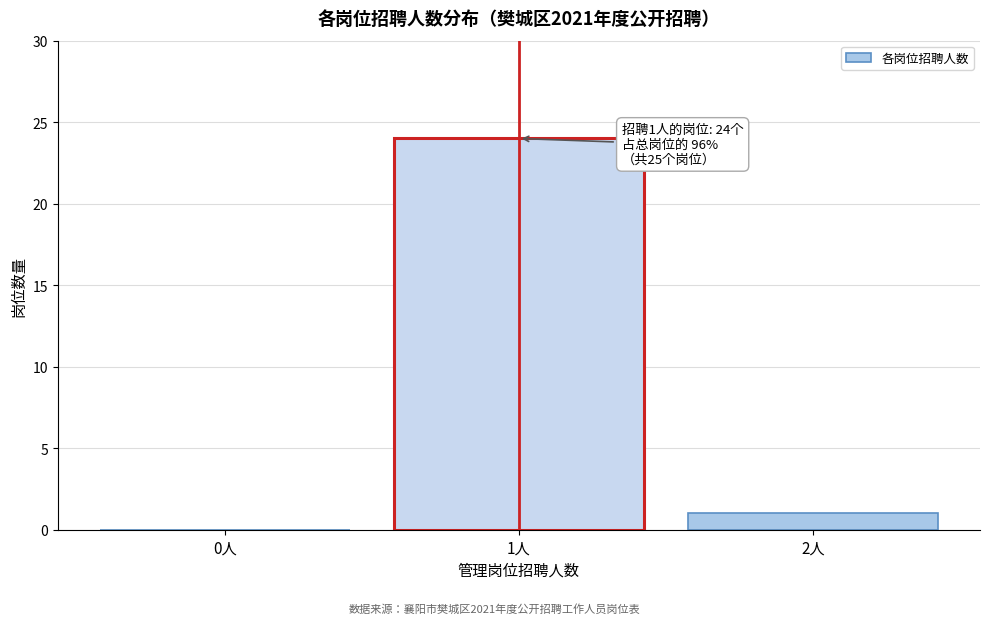

Reading right to left, extract all data points from this chart.

2人=1	1人=24	0人=0